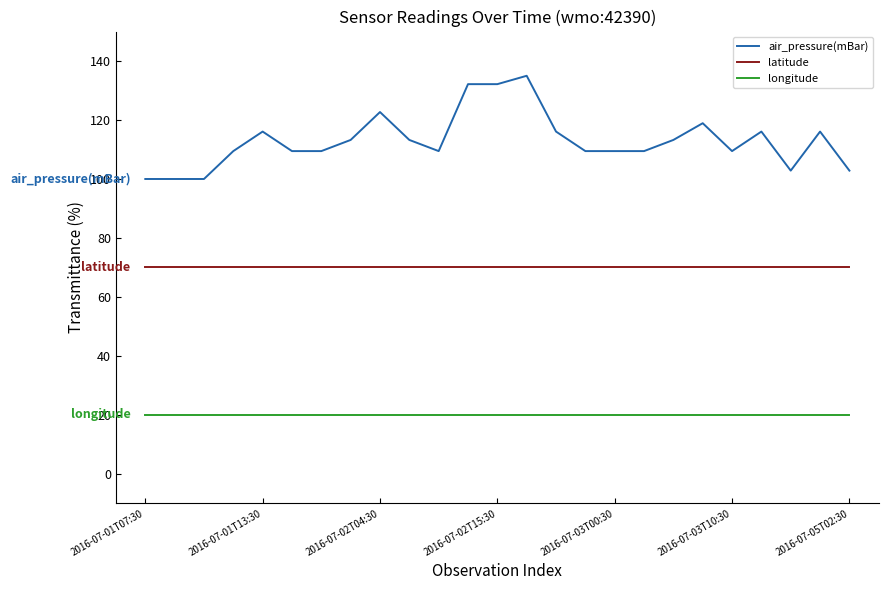

Which series has the largest range (max minus min)?

air_pressure(mBar)